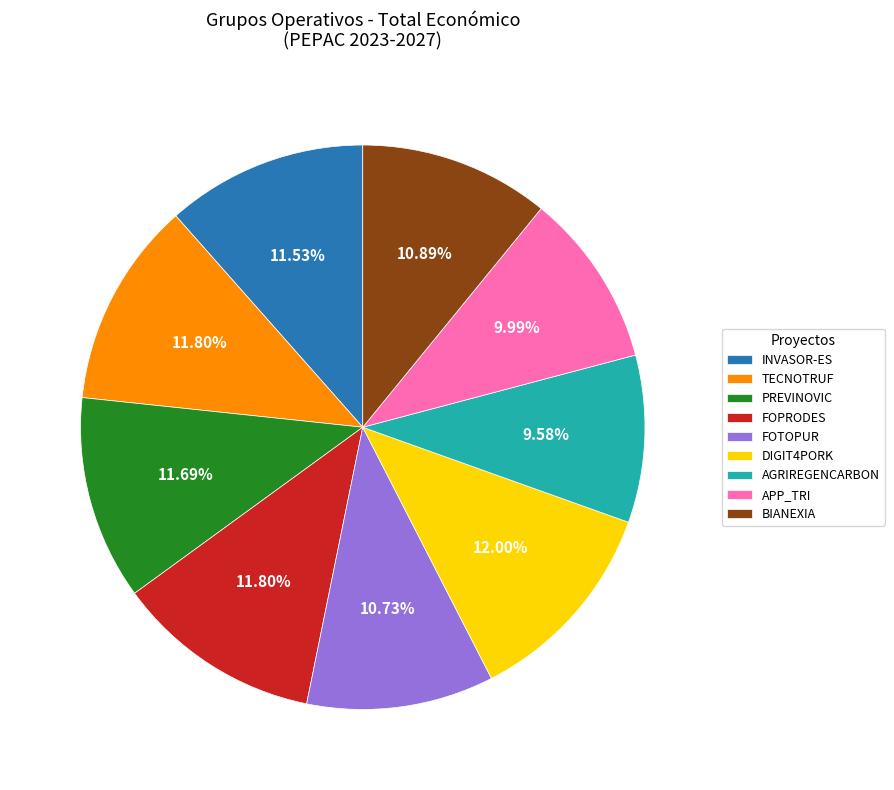

The APP_TRI slice represents 10% of the pie. True or false?

True